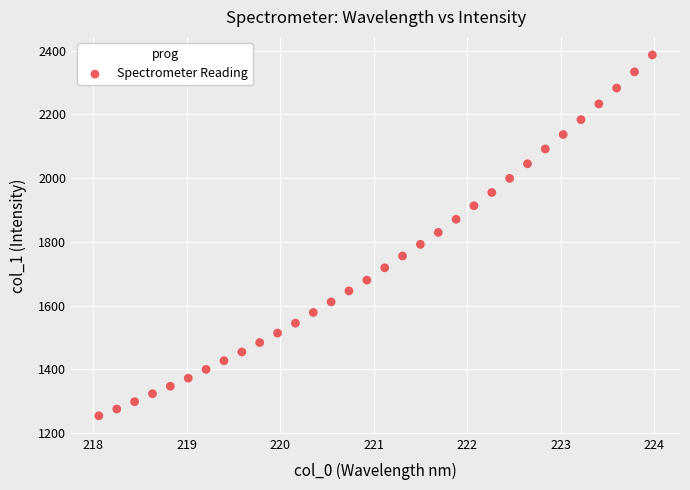

What is the range of Y values (max minus min)?

1132.6